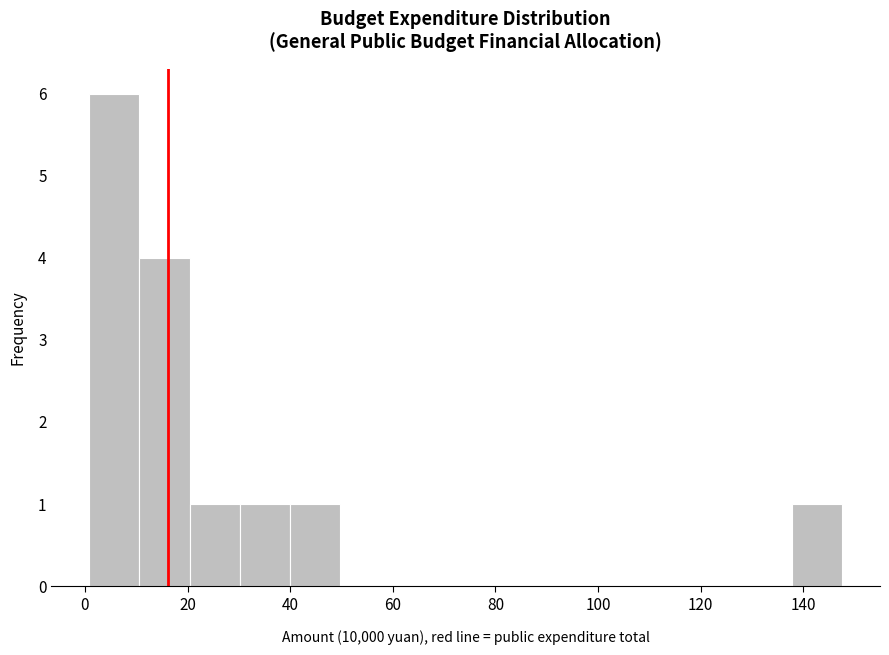

How tall is the bar that spans 138 to 148 on the x-axis? Neither the bar edges nor the heights are printed on the chart, so give them approximately, as read against the axes.

1